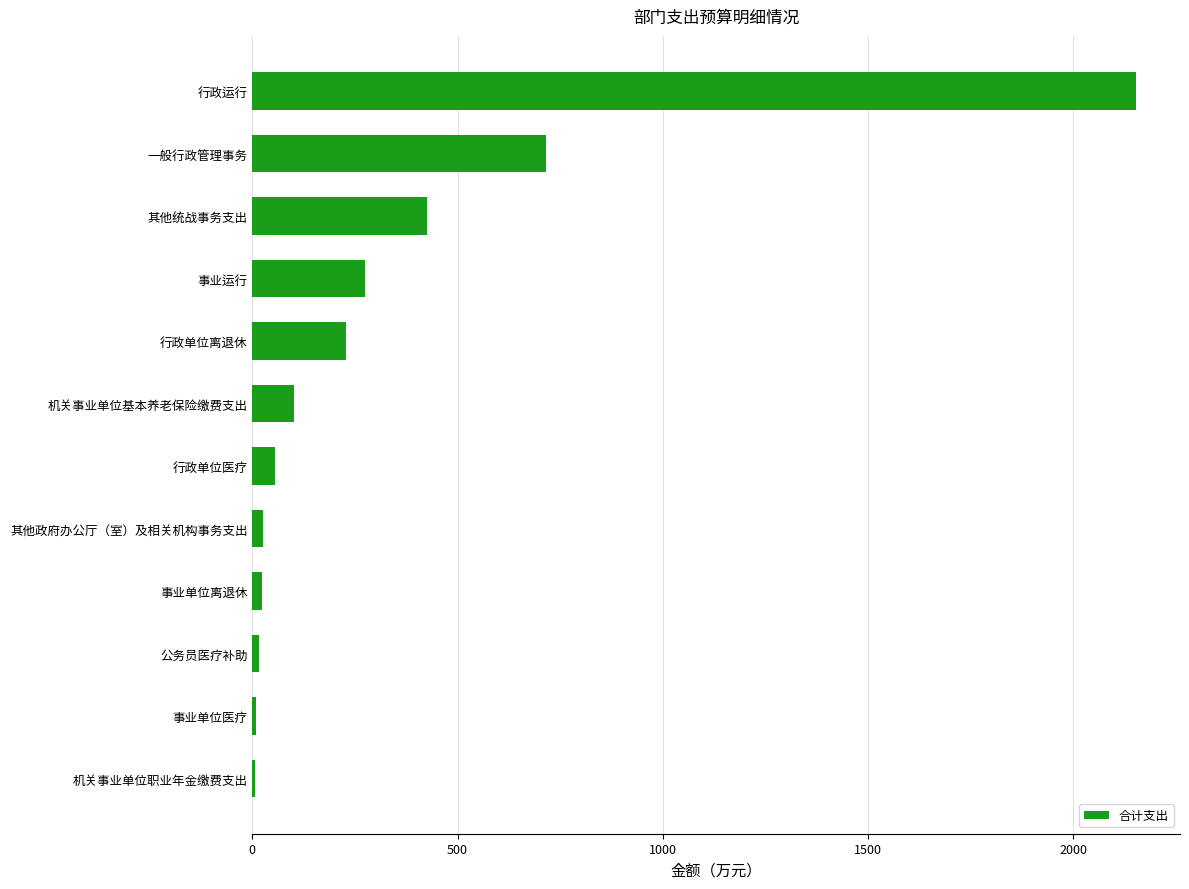

What is the change in value from 机关事业单位基本养老保险缴费支出 to 其他统战事务支出?

+325.9